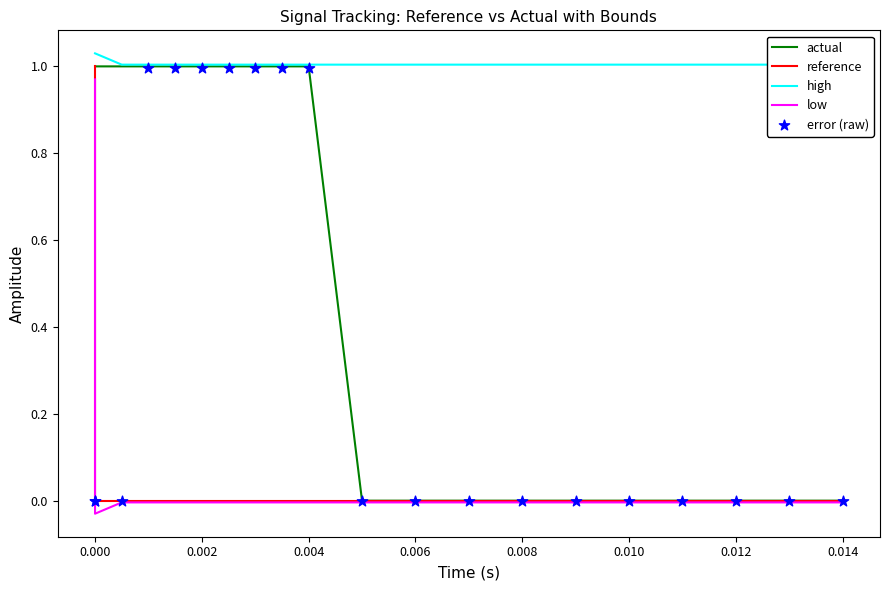

At how many categories does at least one series exceed 0?

20